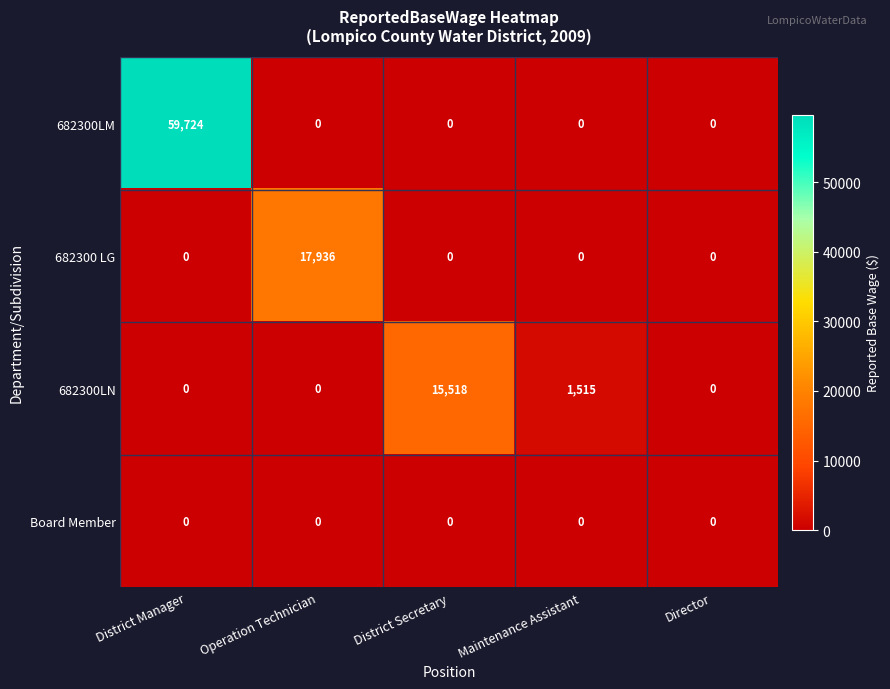

What is the total value across all series at Operation Technician?

17936